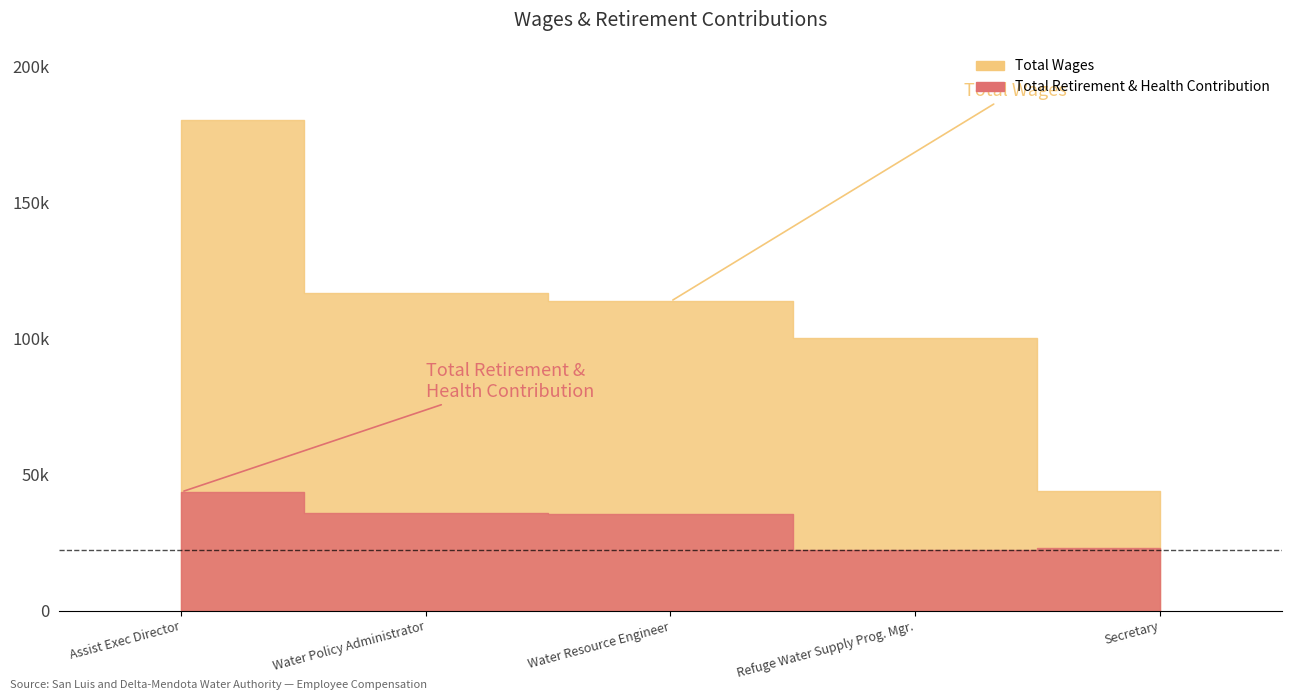

How many lines are shown in the chart?

2